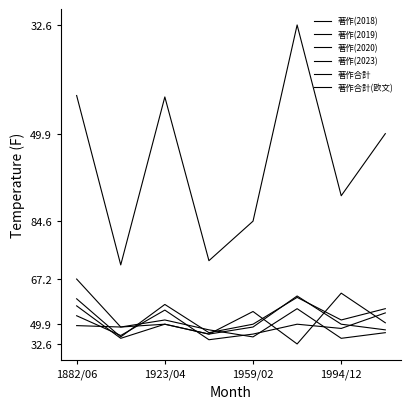

Reading left to right, transcribe all the data shown in this chart.

著作(2018): 21	7	25	4	8	15	12	23
著作(2019): 33	6	29	9	15	34	18	26
著作(2020): 28	5	15	8	13	35	15	11
著作(2023): 14	13	18	11	6	26	5	9
著作合計: 177	57	176	60	88	227	106	150
著作合計(欧文): 47	13	15	8	24	1	37	16